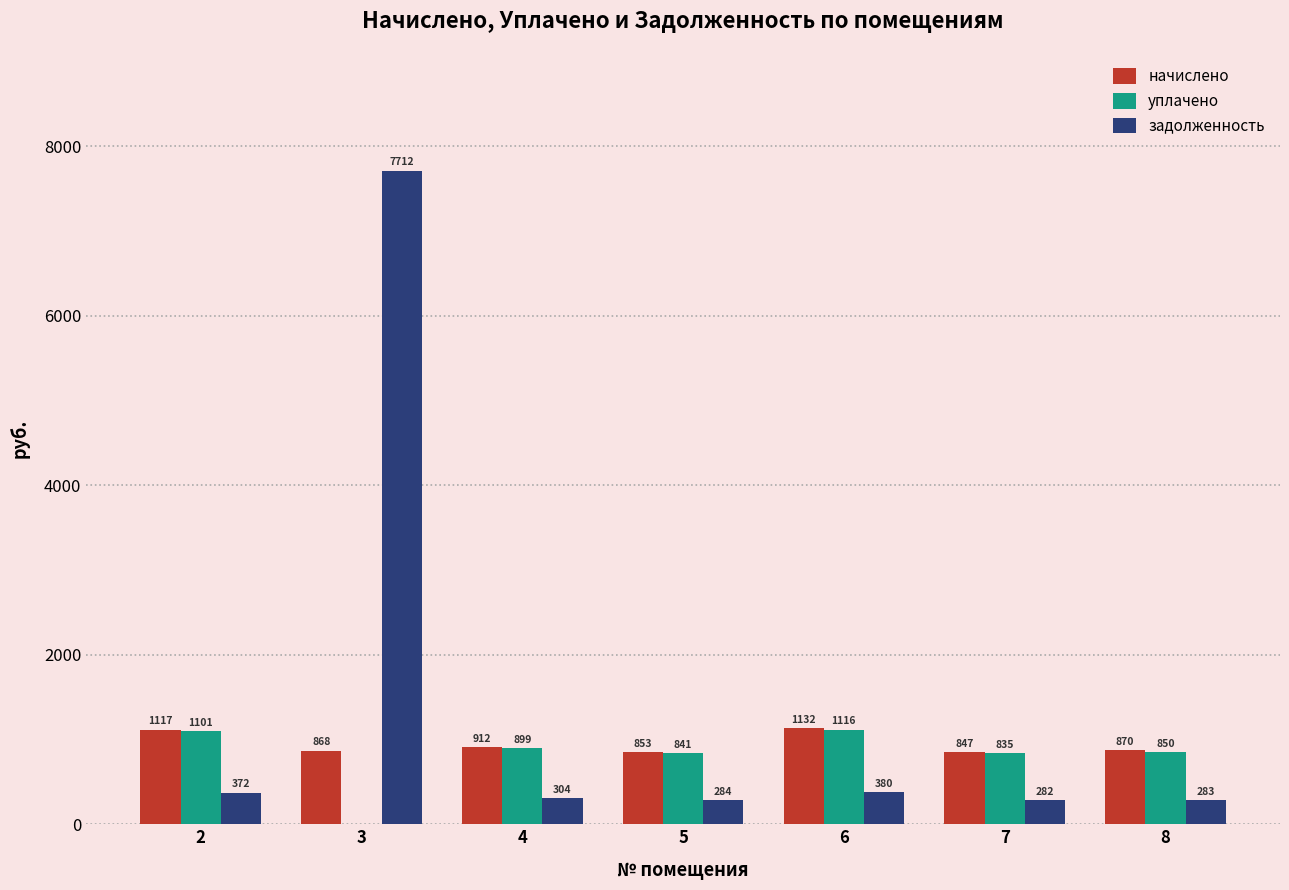

What is the spread (max minus min) of values at 8?

587.6